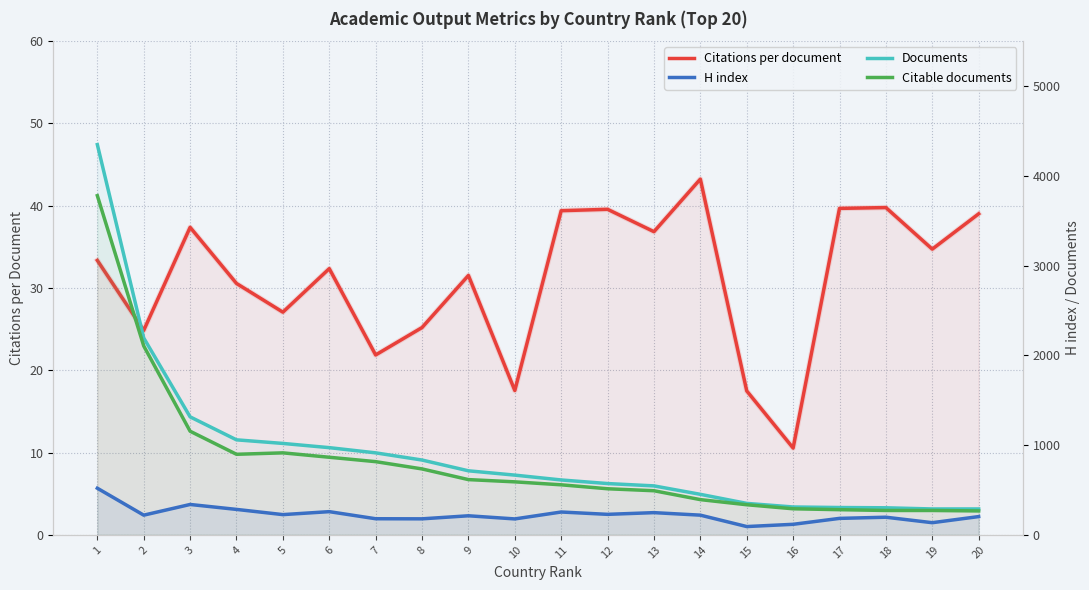

How many distinct data groups are displayed?

4